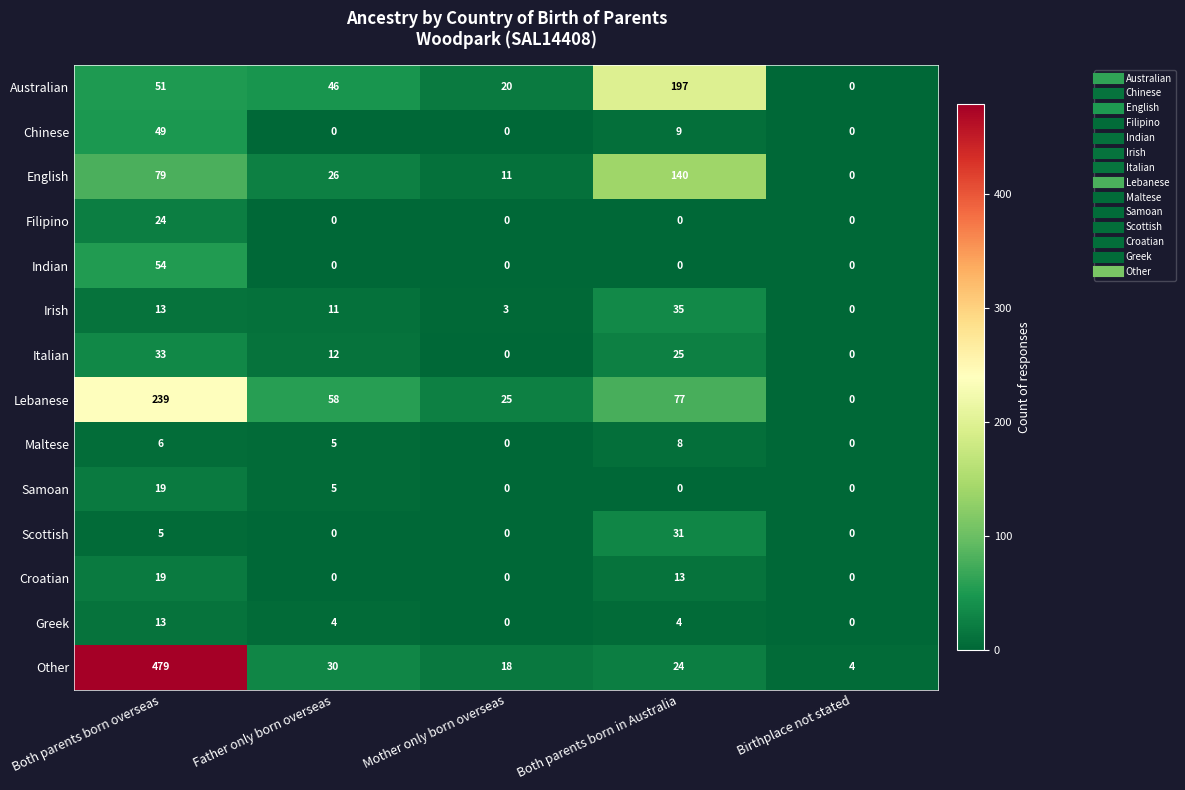

How many data points does each series have?

5